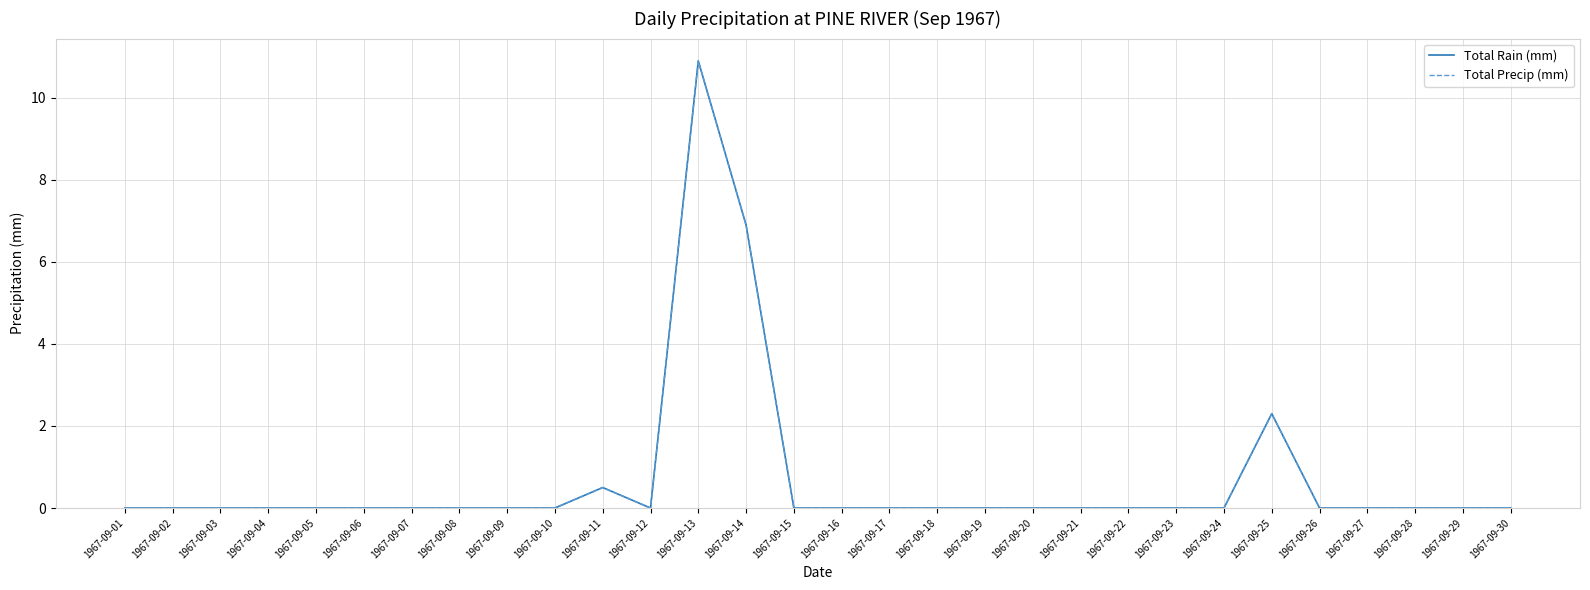

True or false: Total Rain (mm) has a value of -5.6 at 1967-09-08.

False